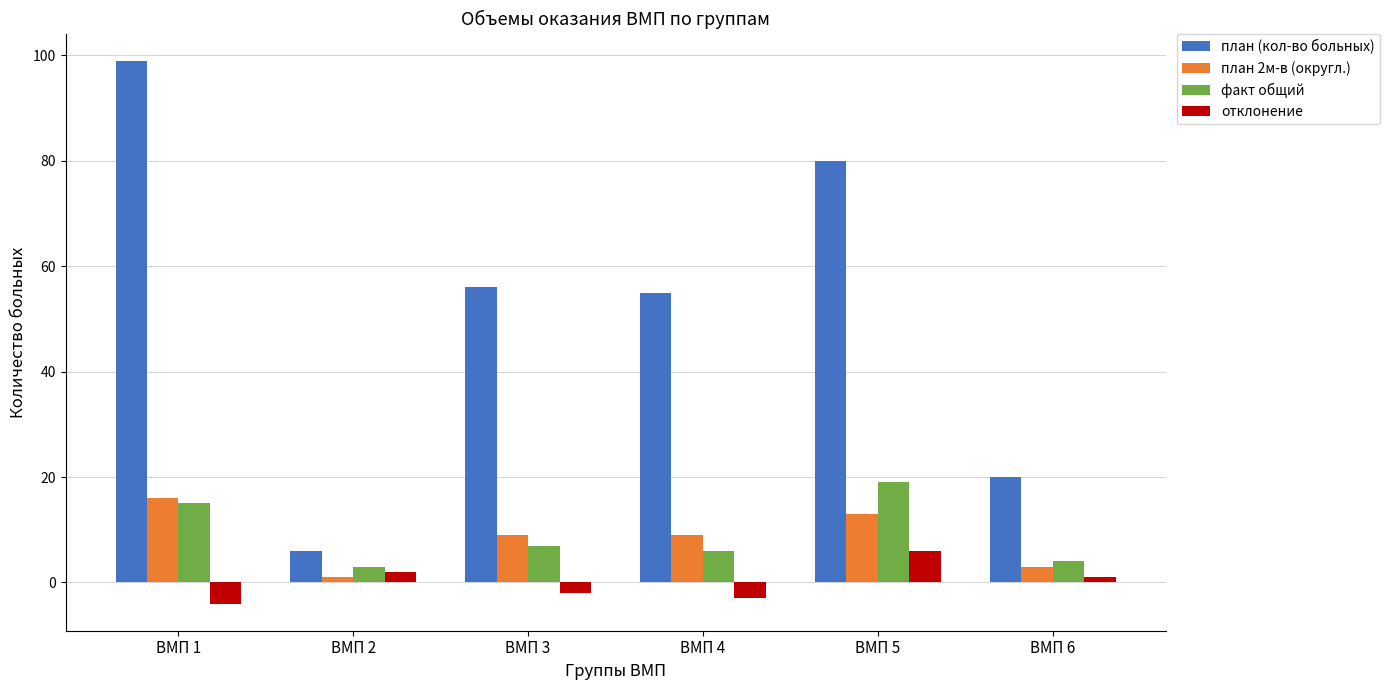

At which category is the sum across all series the highest?

ВМП 1